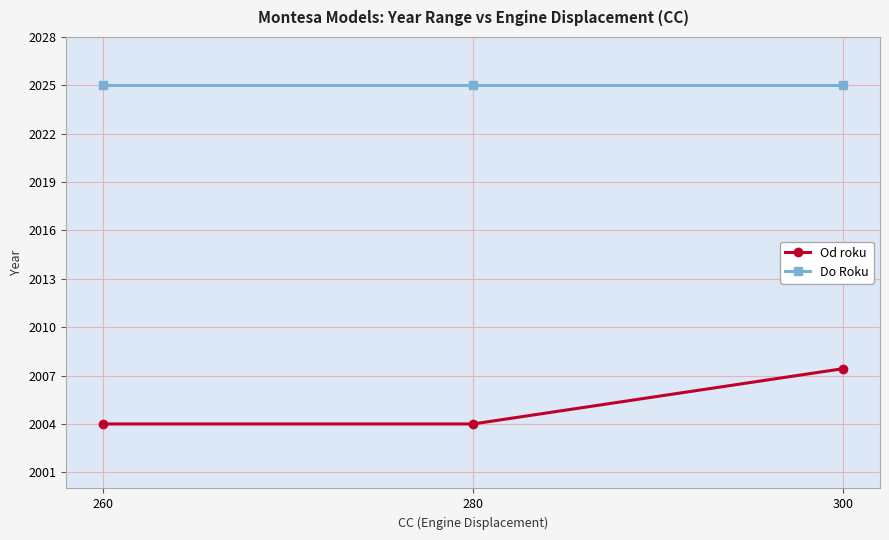

At how many categories does at least one series exceed 2004?

3